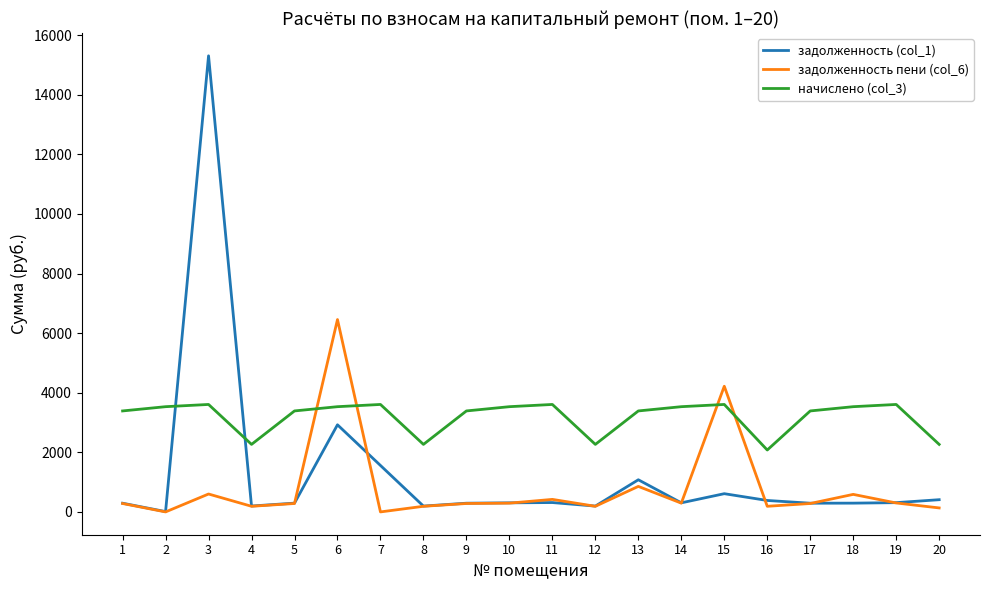

List the series in order of their overall mean, highest first.

начислено (col_3), задолженность (col_1), задолженность пени (col_6)